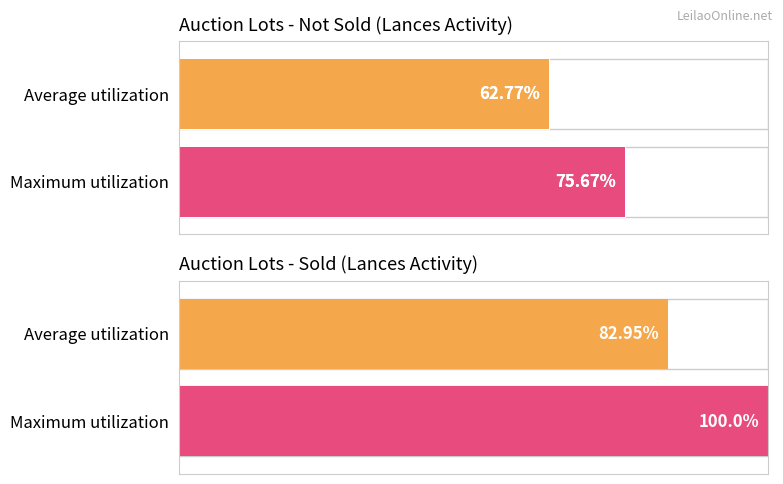

What are all the series names shown in the legend?

Não vendido, Vendido